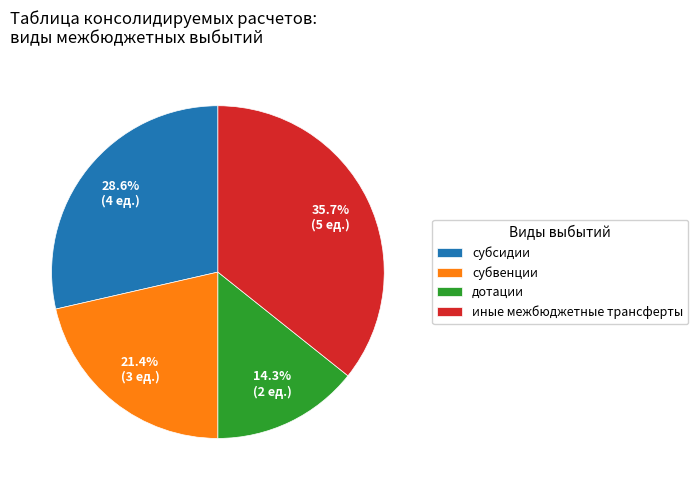

The иные межбюджетные трансферты slice represents 28% of the pie. True or false?

False